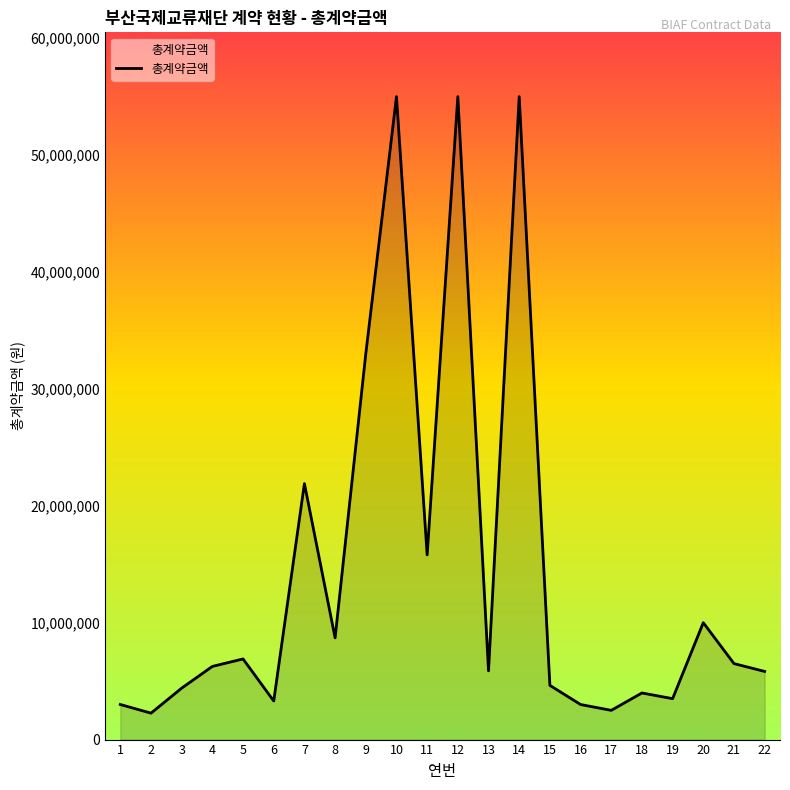

Which has a higher value, 14 or 2?

14